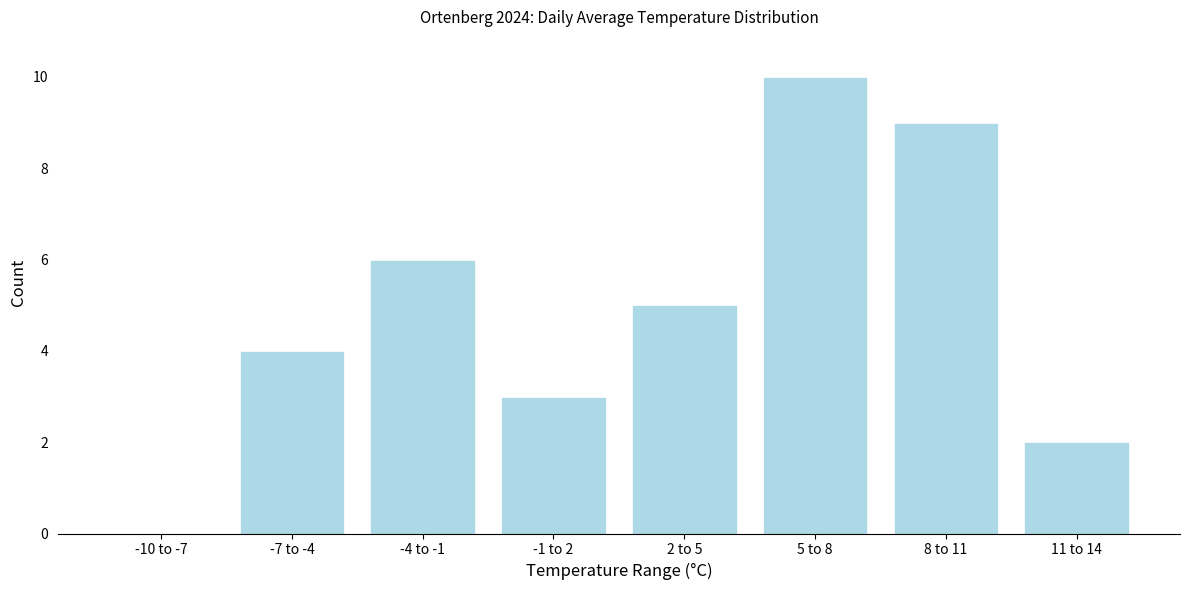

Reading left to right, extract all data points from this chart.

-10 to -7=0	-7 to -4=4	-4 to -1=6	-1 to 2=3	2 to 5=5	5 to 8=10	8 to 11=9	11 to 14=2